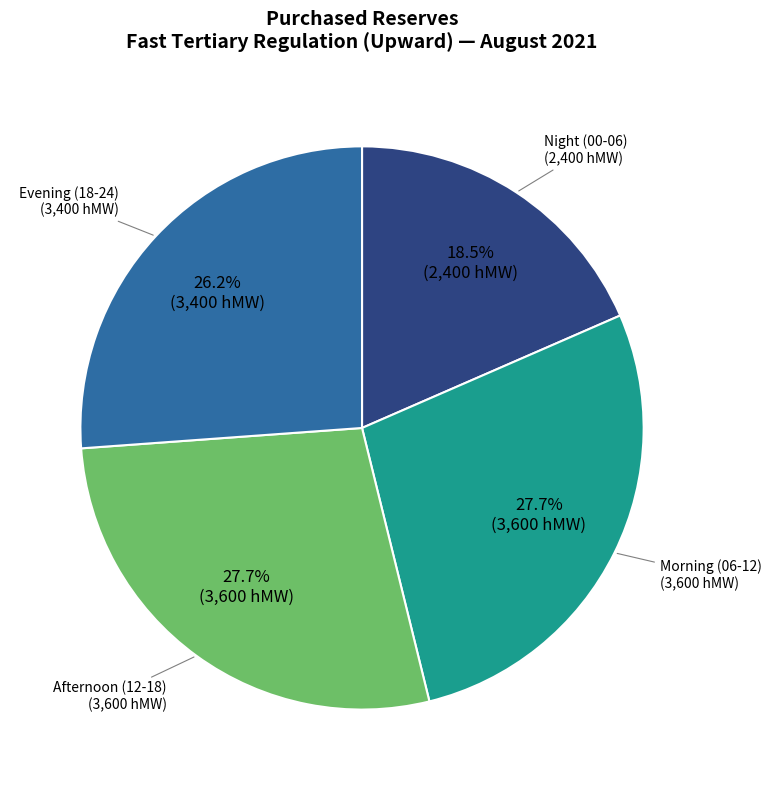

Between Evening (18-24) and Afternoon (12-18), which is larger?

Afternoon (12-18)